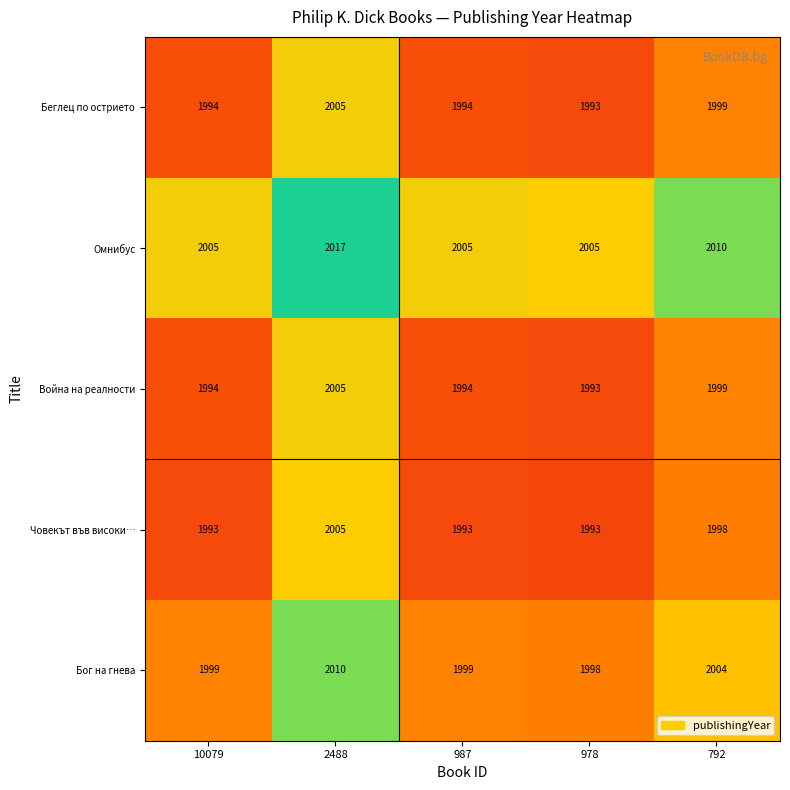

Reading left to right, transcribe all the data shown in this chart.

Беглец по острието: 1994	2005	1994	1993	1999
Омнибус: 2005	2017	2005	2005	2010
Война на реалности: 1994	2005	1994	1993	1999
Човекът във високи…: 1993	2005	1993	1993	1998
Бог на гнева: 1999	2010	1999	1998	2004